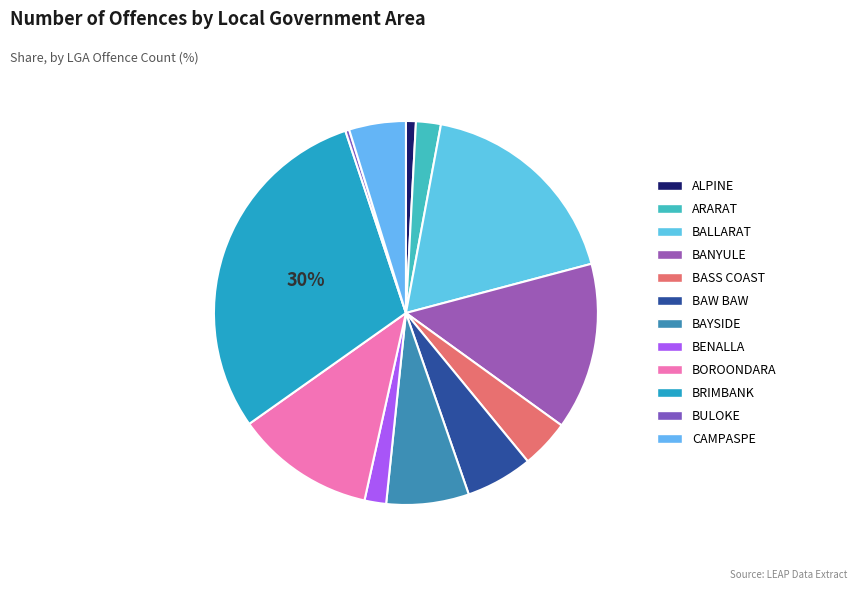

To the nearest percent, what portion does BANYULE represent?

14%